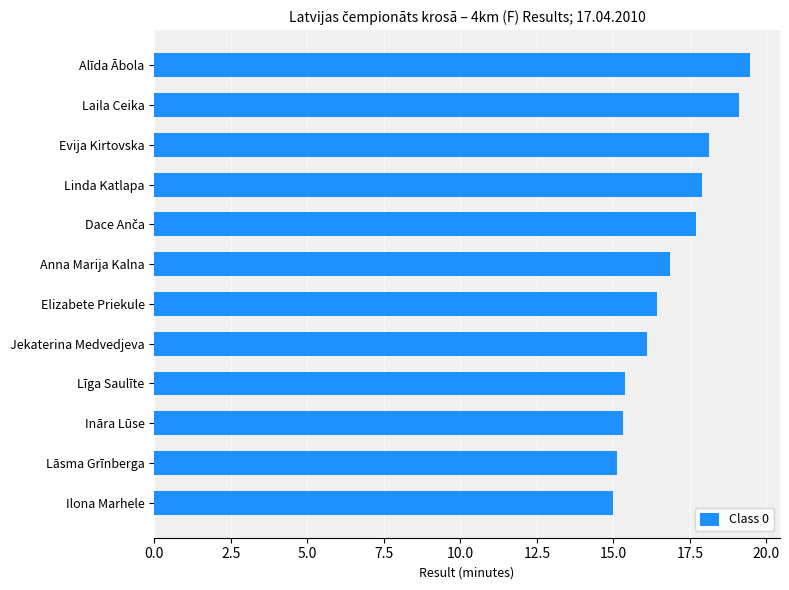

Is it true that the value at Lāsma Grīnberga is 15.1?

True